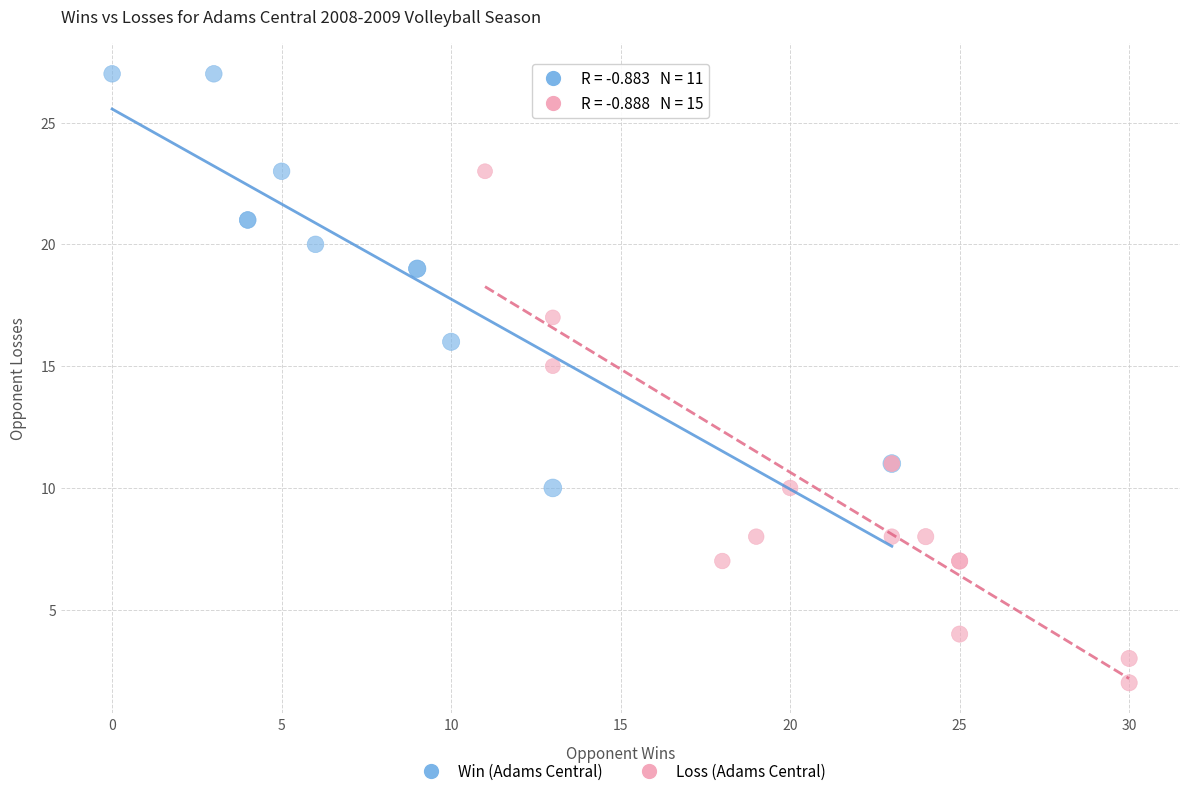

Which series has the widest spread of Y values?

Loss (Adams Central)